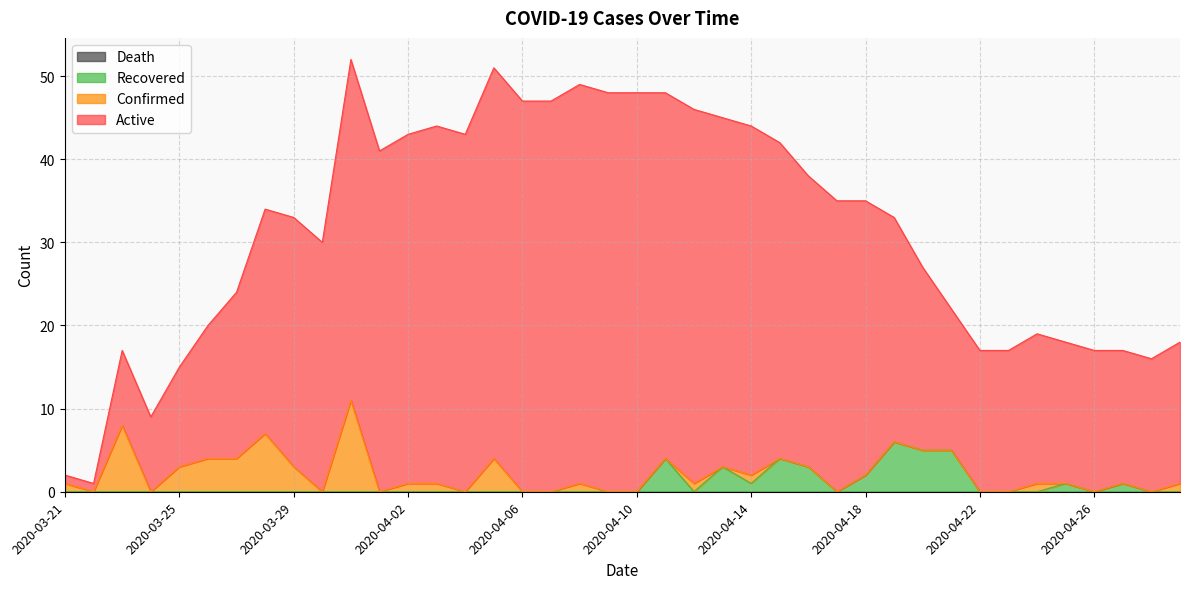

Between 2020-04-11 and 2020-03-31, which is larger?

2020-03-31